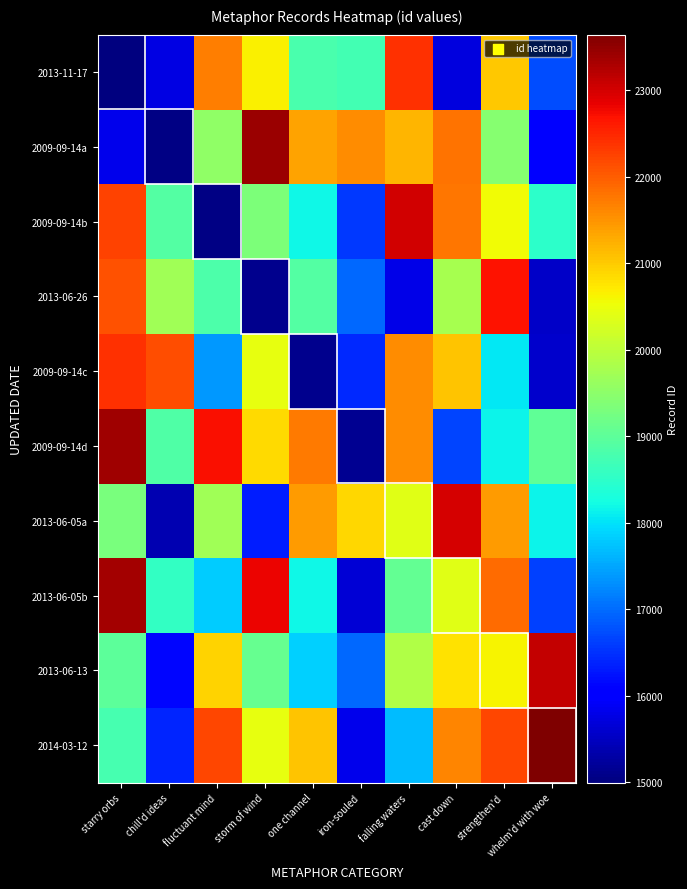

Reading left to right, what are all the values shown in this chart?

2013-11-17: starry orbs=14997	chill'd ideas=15769	fluctuant mind=21691	storm of wind=20659	one channel=18793	iron-souled=18742	falling waters=22423	cast down=15740	strengthen'd=21029	whelm'd with woe=16739
2009-09-14a: starry orbs=15811	chill'd ideas=15054	fluctuant mind=19551	storm of wind=23436	one channel=21361	iron-souled=21580	falling waters=21203	cast down=21796	strengthen'd=19436	whelm'd with woe=16105
2009-09-14b: starry orbs=22260	chill'd ideas=18892	fluctuant mind=15064	storm of wind=19325	one channel=18204	iron-souled=16576	falling waters=23013	cast down=21757	strengthen'd=20566	whelm'd with woe=18477
2013-06-26: starry orbs=22113	chill'd ideas=19714	fluctuant mind=18832	storm of wind=15110	one channel=18893	iron-souled=16962	falling waters=15793	cast down=19794	strengthen'd=22677	whelm'd with woe=15549
2009-09-14c: starry orbs=22421	chill'd ideas=22156	fluctuant mind=17390	storm of wind=20460	one channel=15123	iron-souled=16426	falling waters=21554	cast down=21056	strengthen'd=18063	whelm'd with woe=15584
2009-09-14d: starry orbs=23393	chill'd ideas=18852	fluctuant mind=22722	storm of wind=20860	one channel=21730	iron-souled=15141	falling waters=21570	cast down=16680	strengthen'd=18144	whelm'd with woe=19034
2013-06-05a: starry orbs=19302	chill'd ideas=15375	fluctuant mind=19724	storm of wind=16331	one channel=21427	iron-souled=20905	falling waters=20374	cast down=22976	strengthen'd=21439	whelm'd with woe=18168
2013-06-05b: starry orbs=23365	chill'd ideas=18550	fluctuant mind=17815	storm of wind=22829	one channel=18201	iron-souled=15657	falling waters=19058	cast down=20382	strengthen'd=21879	whelm'd with woe=16635
2013-06-13: starry orbs=19001	chill'd ideas=16120	fluctuant mind=20935	storm of wind=19111	one channel=17853	iron-souled=16959	falling waters=19879	cast down=20790	strengthen'd=20614	whelm'd with woe=23130
2014-03-12: starry orbs=18778	chill'd ideas=16386	fluctuant mind=22199	storm of wind=20444	one channel=21054	iron-souled=15838	falling waters=17698	cast down=21638	strengthen'd=22196	whelm'd with woe=23646